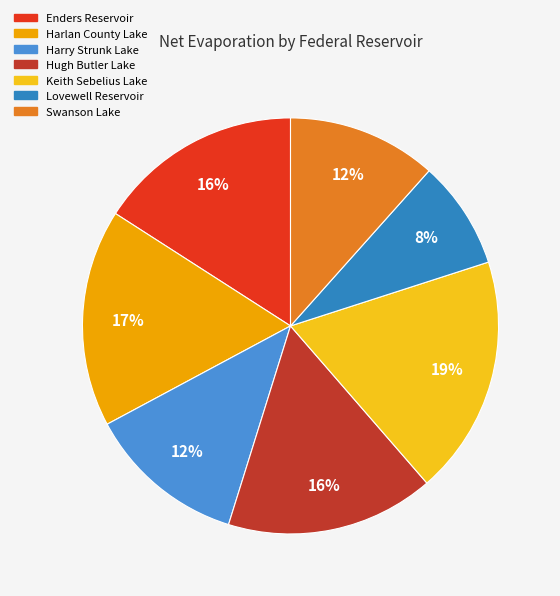

Count the number of slices in the pie.

7